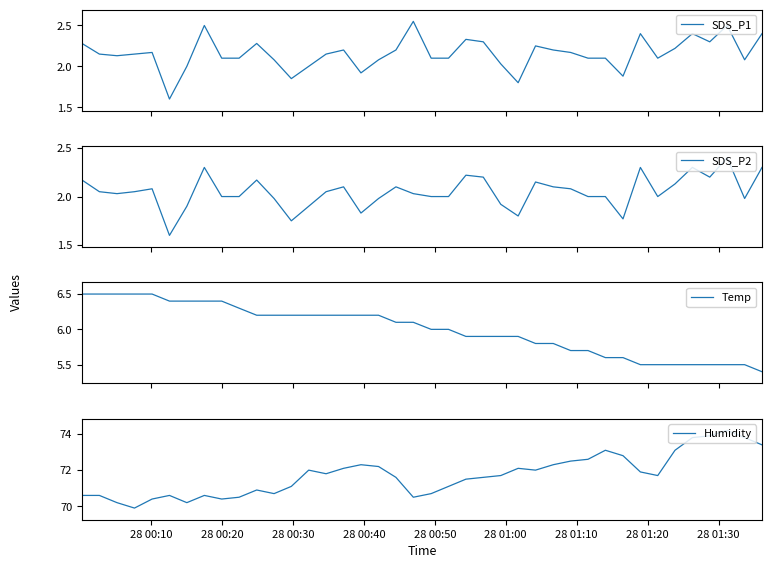

Rank the series by their maximum value, from lowest to highest.

SDS_P2, SDS_P1, Temp, Humidity